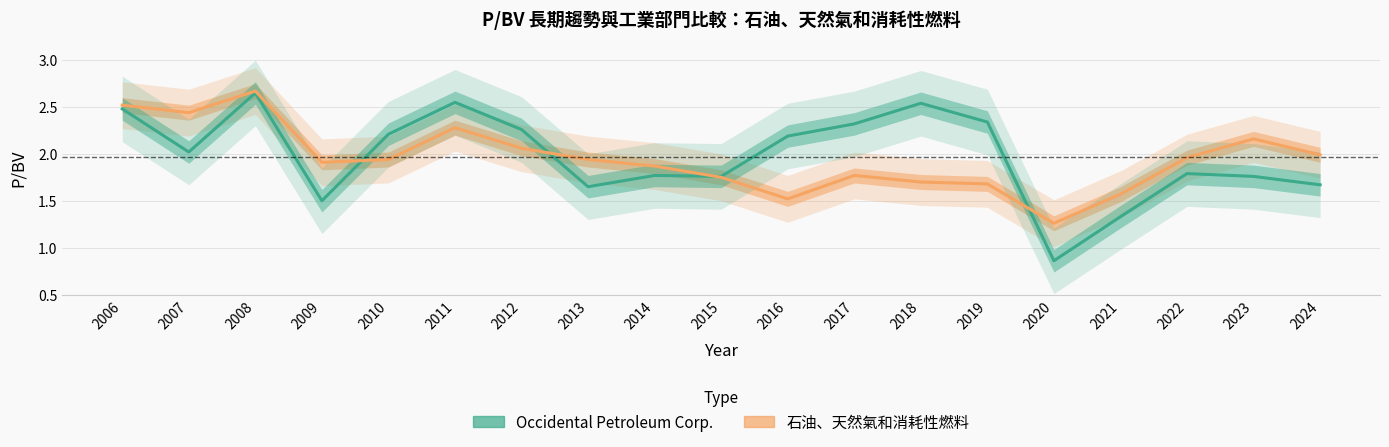

At which category is the sum across all series the highest?

2008